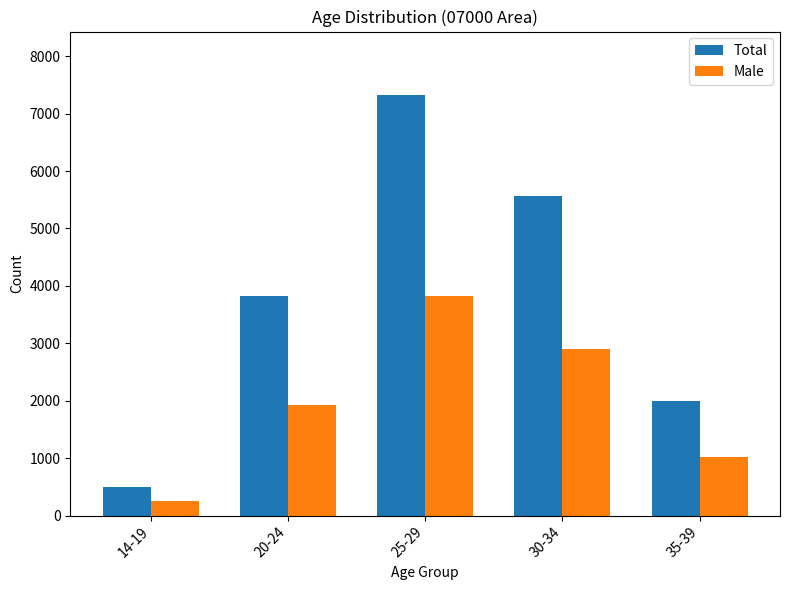

Which series changed the most between 25-29 and 35-39?

Total